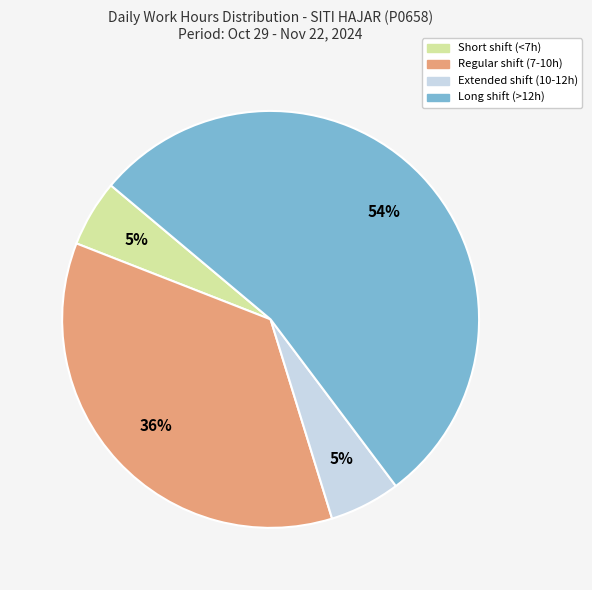

Is there any slice that represents more than half of the pie?

Yes